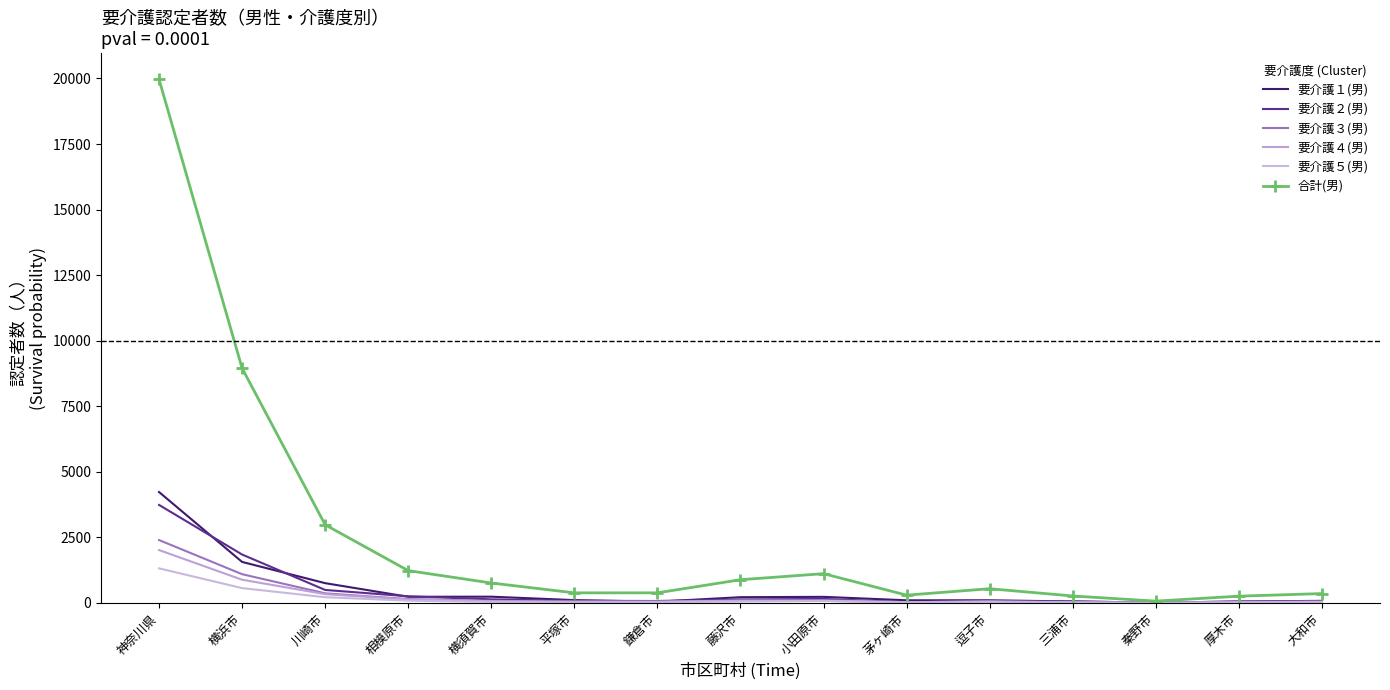

Which series ends up on top after the final intersection of 要介護３(男) and 要介護４(男)?

要介護３(男)